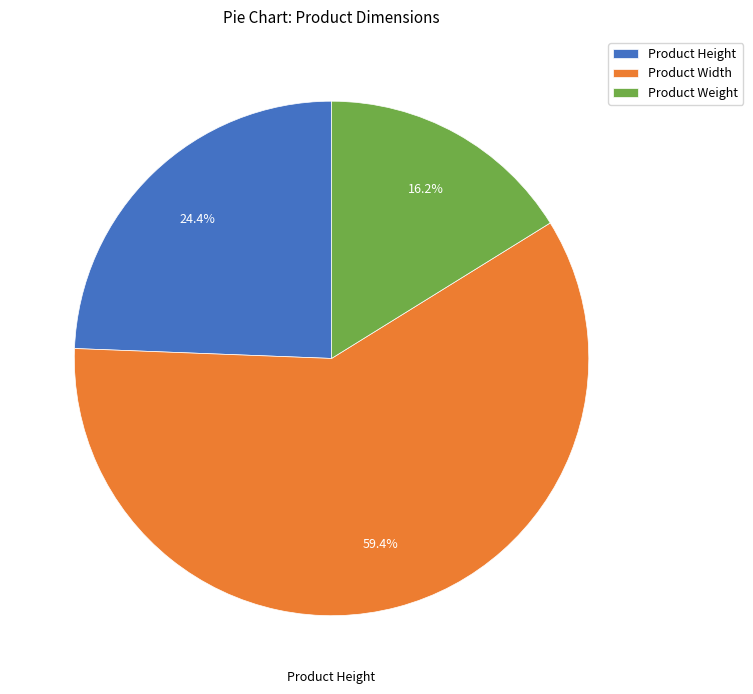

Is there a majority slice in this chart?

Yes